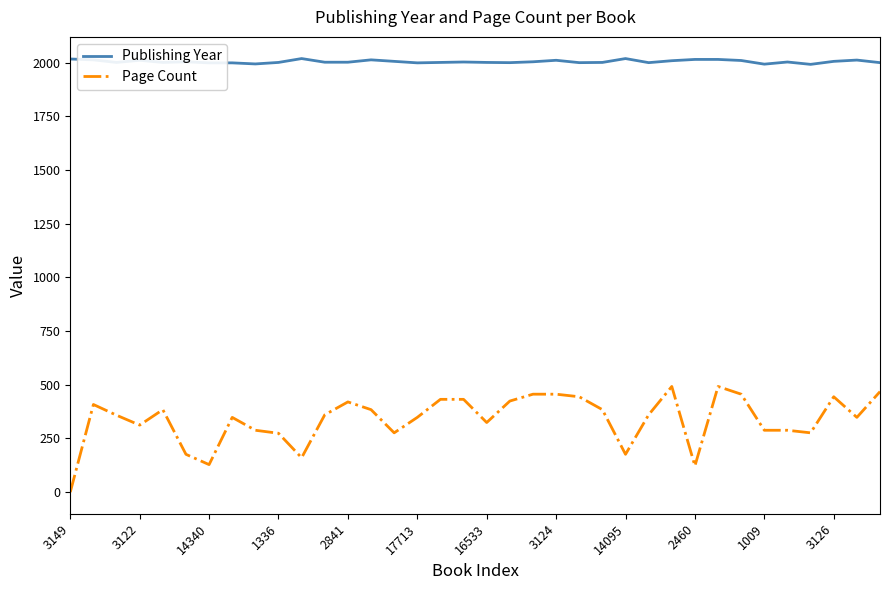

Which series has the largest total across all categories?

Publishing Year